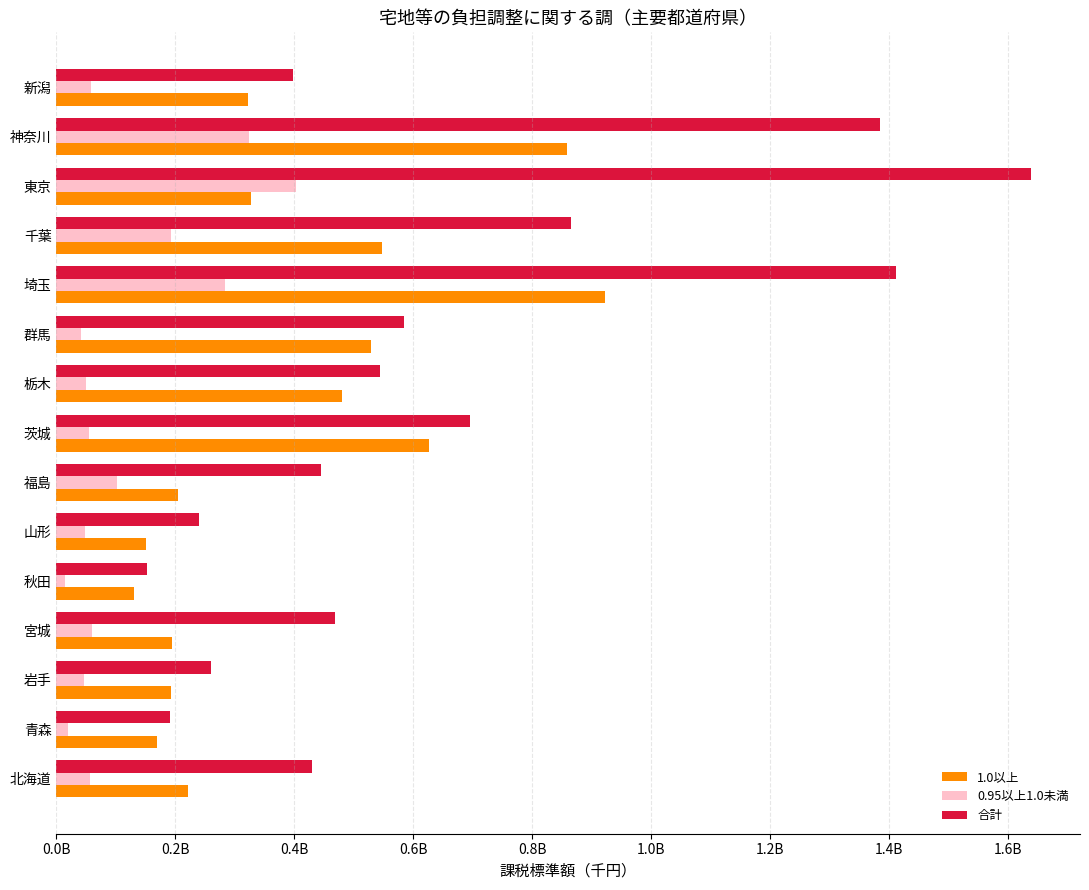

What are all the series names shown in the legend?

1.0以上, 0.95以上1.0未満, 合計